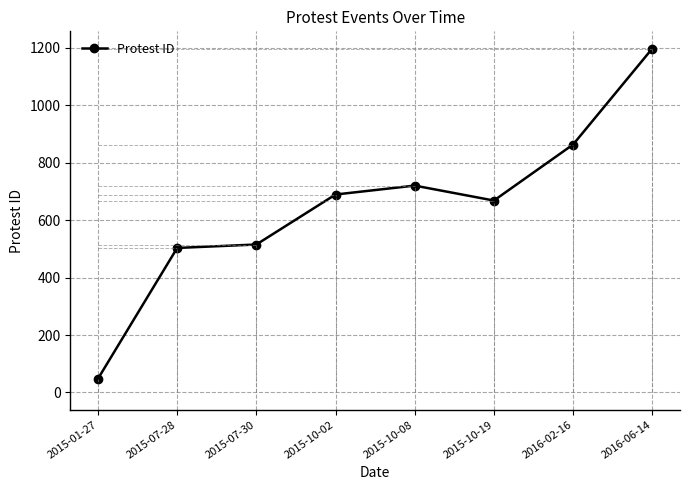

True or false: the data has more than 2 interior local peaks.

False